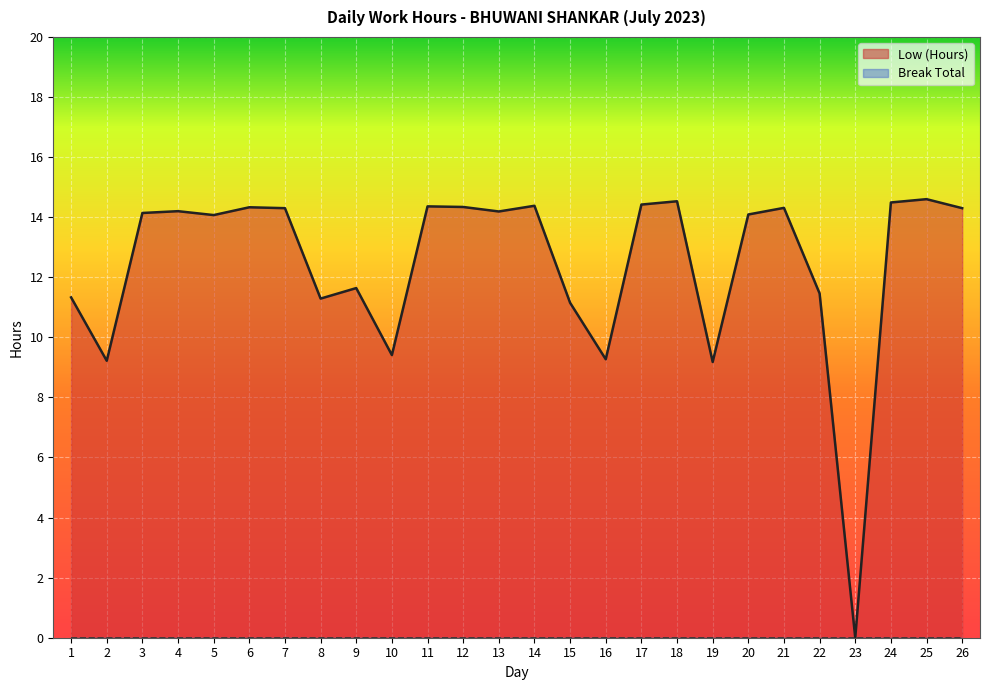

How many values are above zero?

25